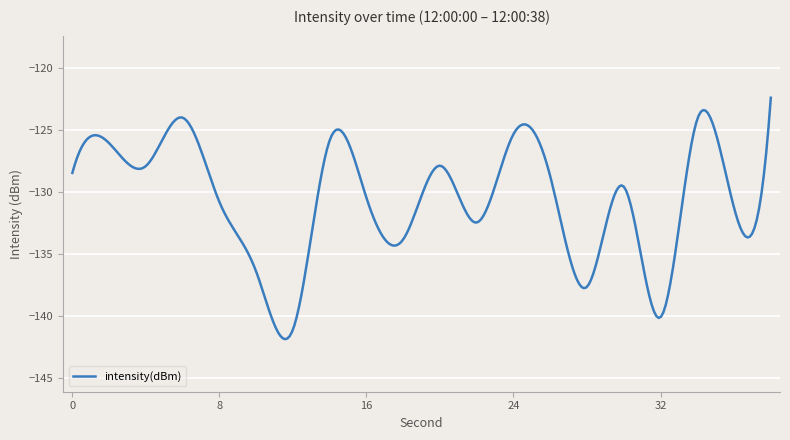

True or false: there are more than 0 points higher than both neighbors.

True